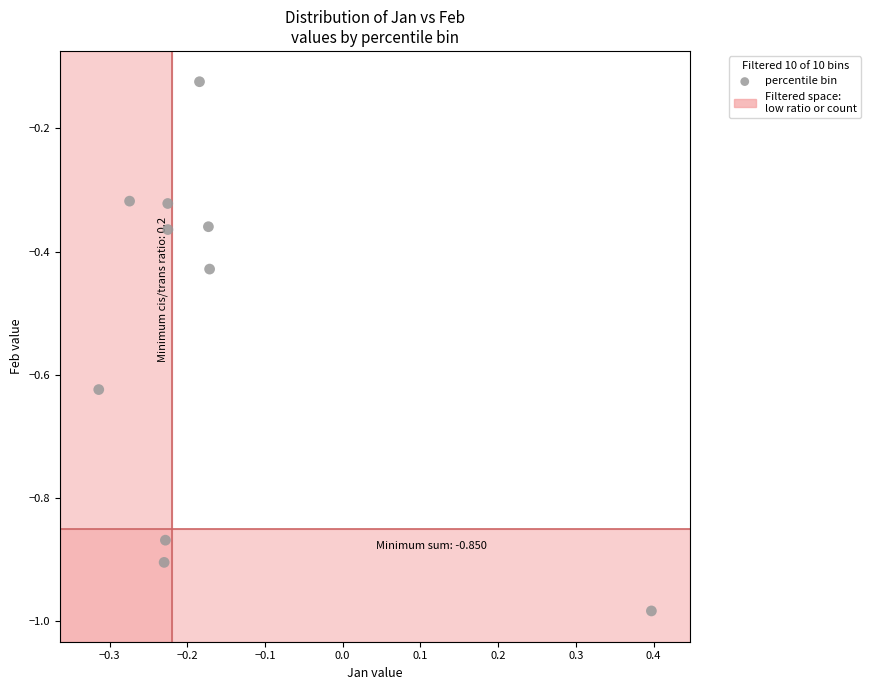

What is the range of Y values (max minus min)?

0.9